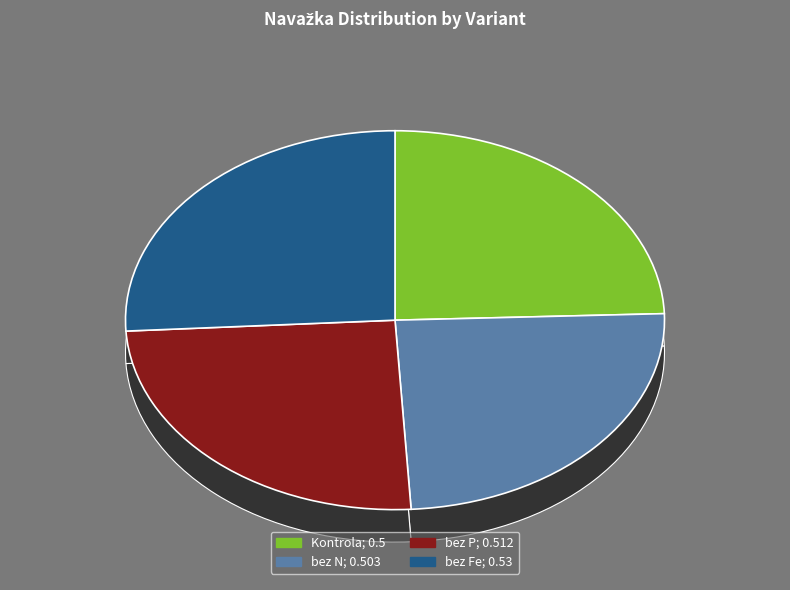

Rank the categories by value from highest to lowest.

bez Fe, bez P, bez N, Kontrola